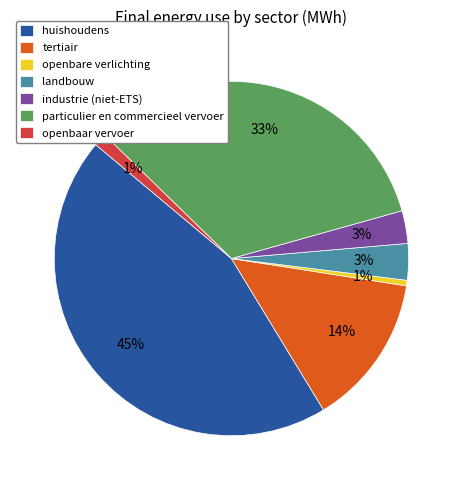

To the nearest percent, what is the average slice percentage?

14%